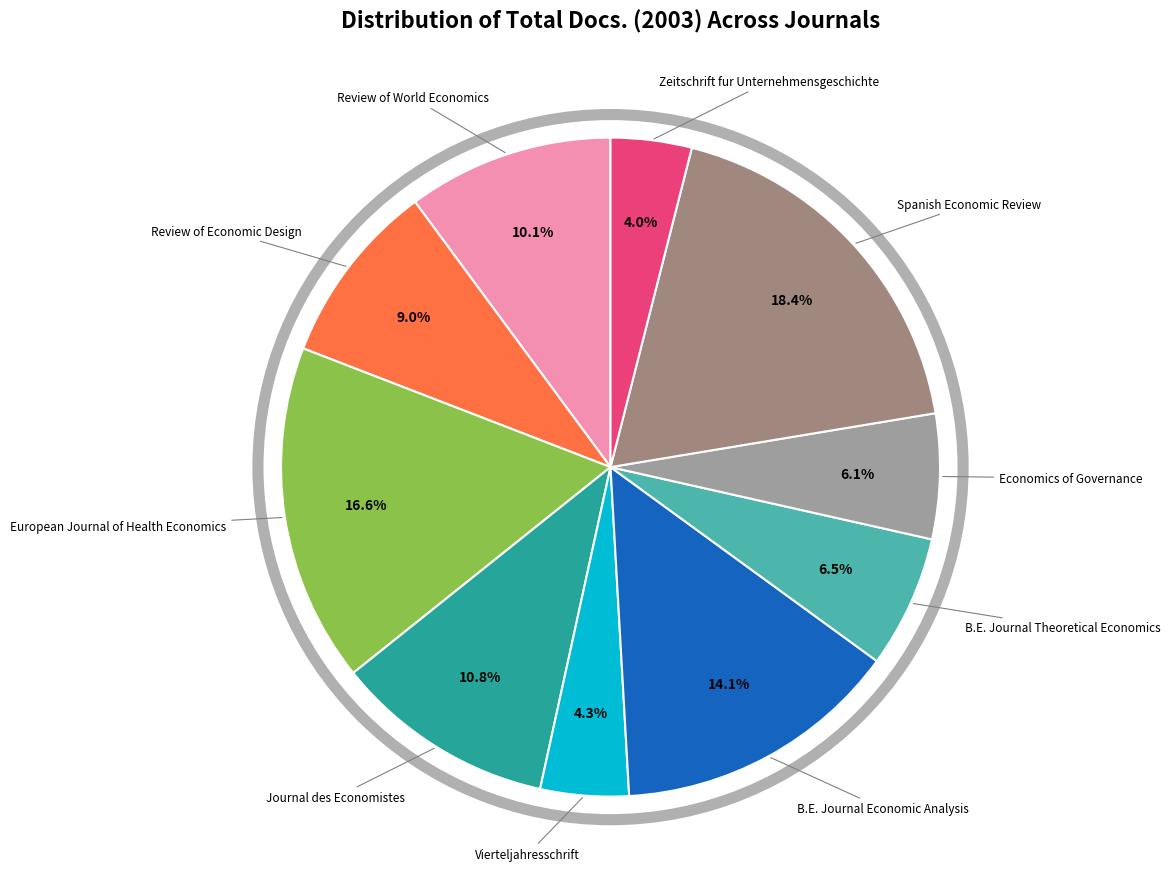

Count the number of slices in the pie.

10